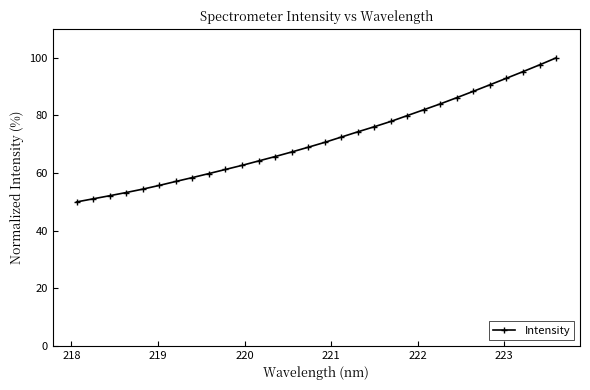

Reading left to right, what are all the values shown in this chart?

50.0	51.0	52.1	53.2	54.4	55.7	57.1	58.4	59.8	61.3	62.7	64.2	65.7	67.3	69.0	70.7	72.5	74.3	76.1	77.9	80.0	82.0	84.0	86.2	88.4	90.7	92.9	95.2	97.6	100.0